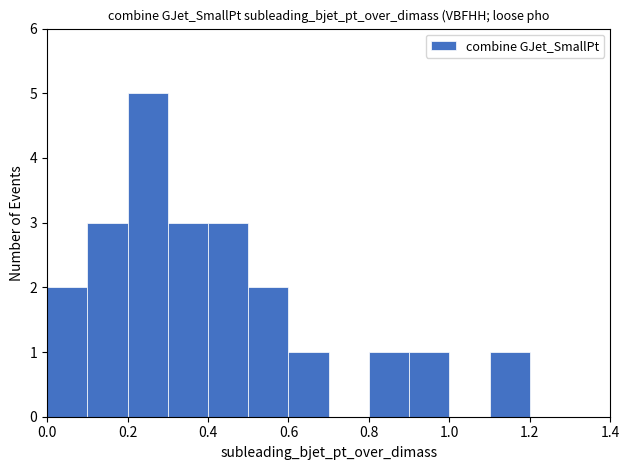

Reading left to right, transcribe this chart: for each bar, give the range it covers on the x-axis and its height. The values are not printed on the chart, so give them approximately, as read against the axis.

0.0 to 0.1: 2
0.1 to 0.2: 3
0.2 to 0.3: 5
0.3 to 0.4: 3
0.4 to 0.5: 3
0.5 to 0.6: 2
0.6 to 0.7: 1
0.7 to 0.8: 0
0.8 to 0.9: 1
0.9 to 1.0: 1
1.0 to 1.1: 0
1.1 to 1.2: 1